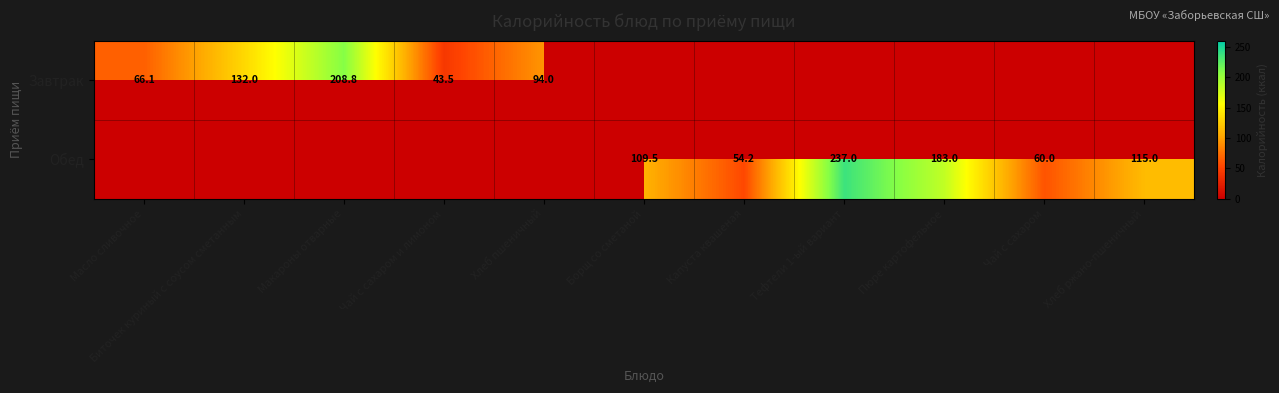

Is it true that Обед equals 107.9 at Чай с сахаром?

False